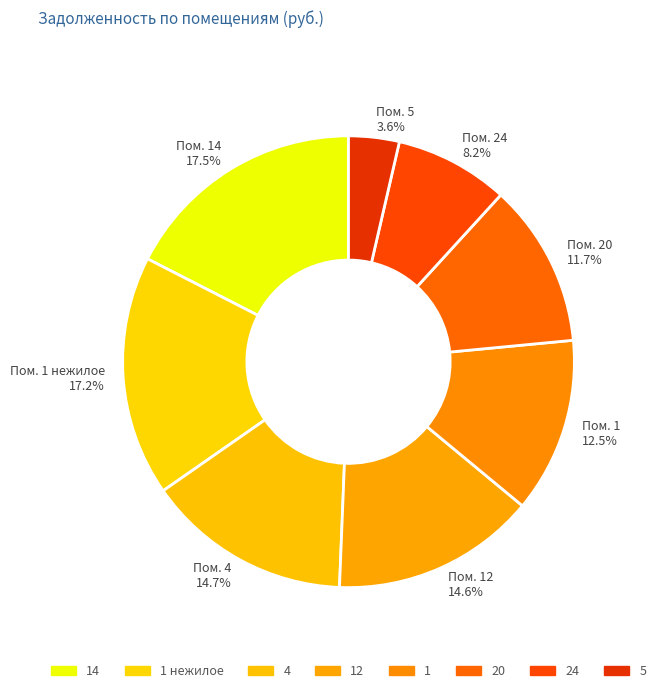

Is Пом. 12 14.6% the majority of the pie?

No